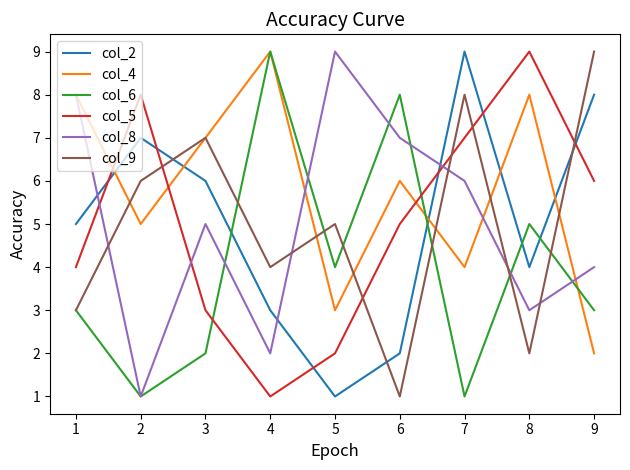

At 9, list the series in order from smallest to largest.

col_4, col_6, col_8, col_5, col_2, col_9